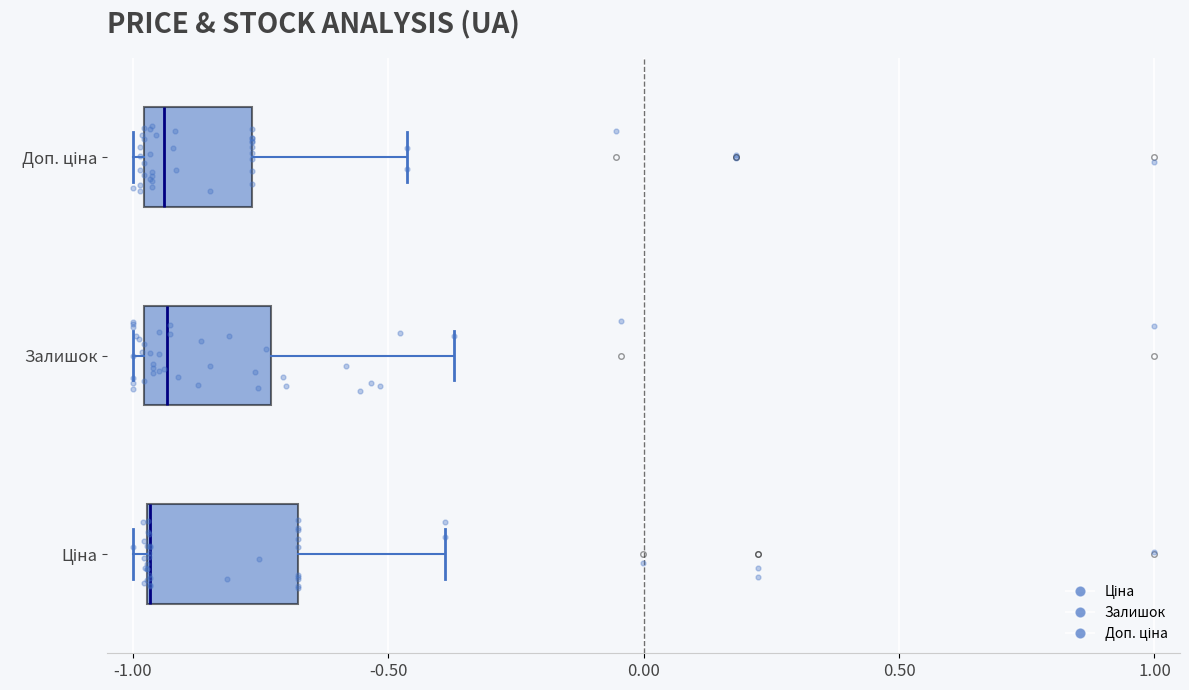

Reading bottom to top, transcribe this box plot: for each box, give where its median line is, the range the box spans, and where its two whiskers end, as read against the x-axis. The values are not printed on the chart, so give them approximately, as read against the axis.

Ціна: median -0.95 (drawn on the box's left edge), box -0.95 to -0.70, whiskers -1.00 to -0.40
Залишок: median -0.95, box -1.00 to -0.75, whiskers -1.00 (just left of the box's left edge) to -0.35
Доп. ціна: median -0.95, box -1.00 to -0.75, whiskers -1.00 (just left of the box's left edge) to -0.45